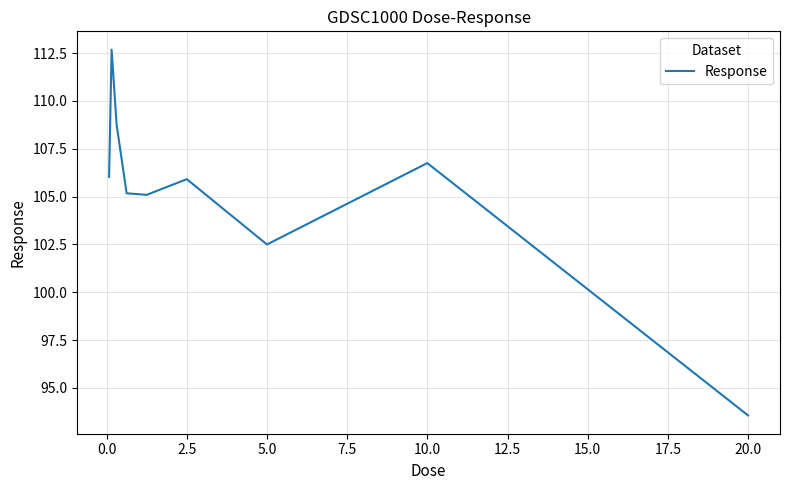

What is the greatest value displayed?

112.7